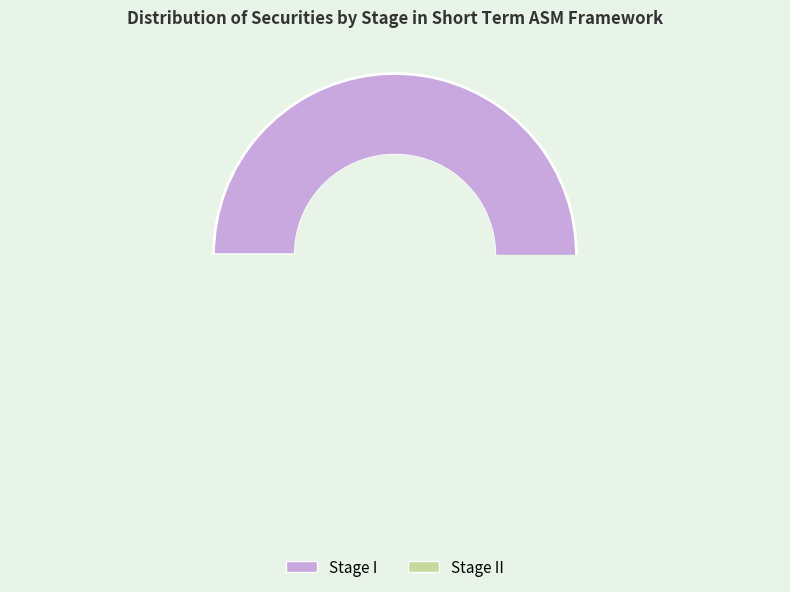

Combined, what portion of the pie is Stage I and Stage II?

100.0%